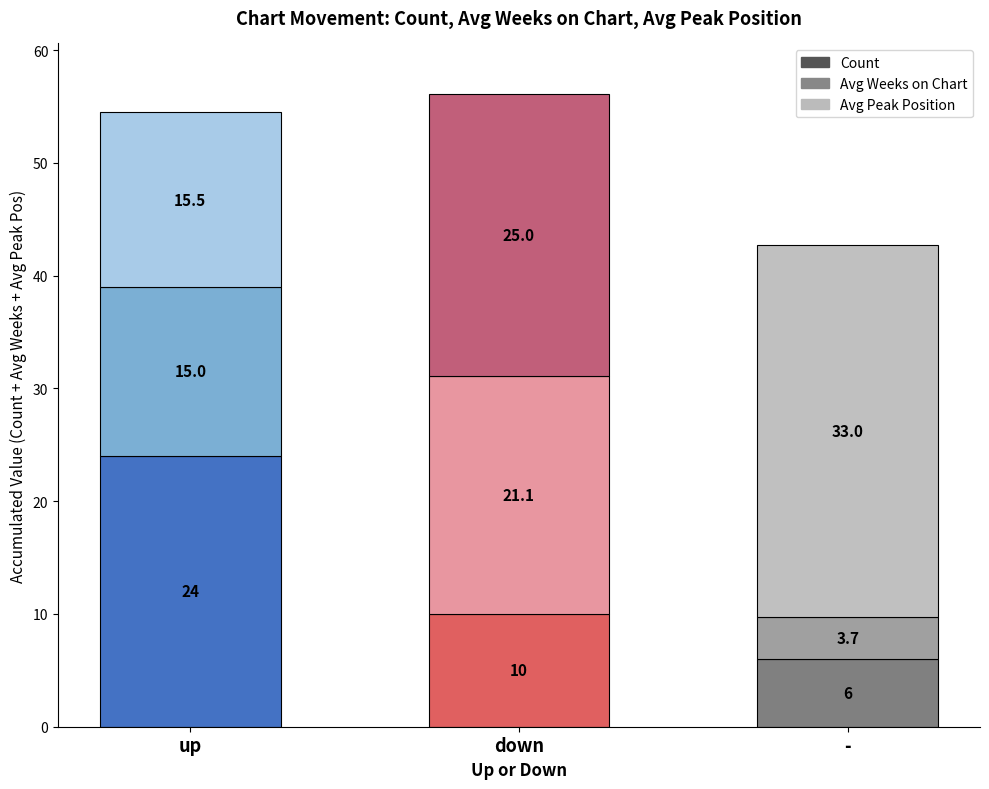

At which category is the sum across all series the highest?

down